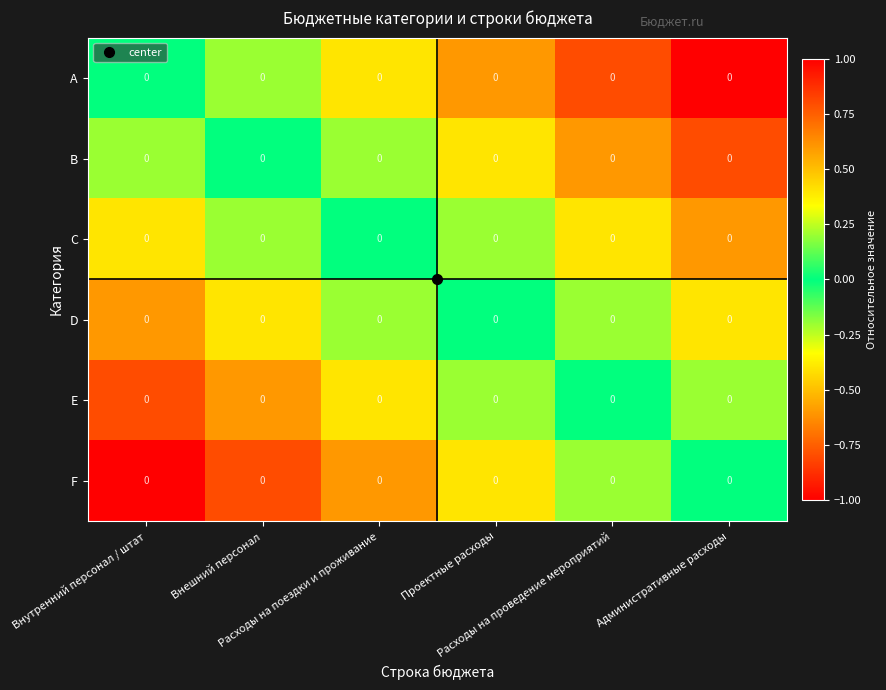

Read the E value at Административные расходы.

0.2